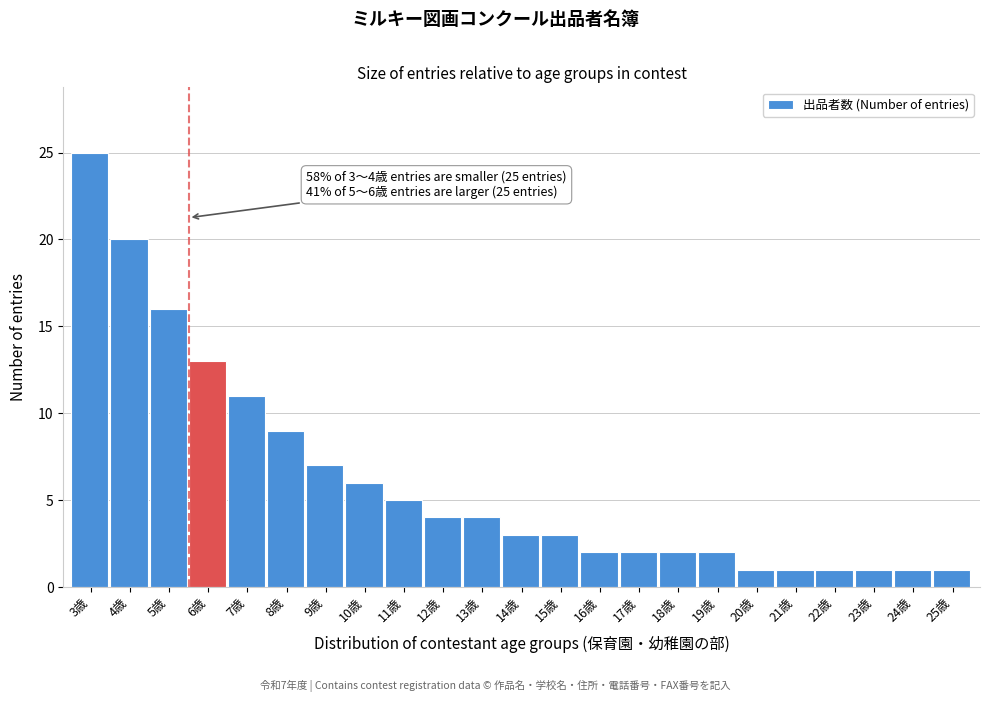

Reading left to right, transcribe all the data shown in this chart.

3歳=25	4歳=20	5歳=16	6歳=13	7歳=11	8歳=9	9歳=7	10歳=6	11歳=5	12歳=4	13歳=4	14歳=3	15歳=3	16歳=2	17歳=2	18歳=2	19歳=2	20歳=1	21歳=1	22歳=1	23歳=1	24歳=1	25歳=1